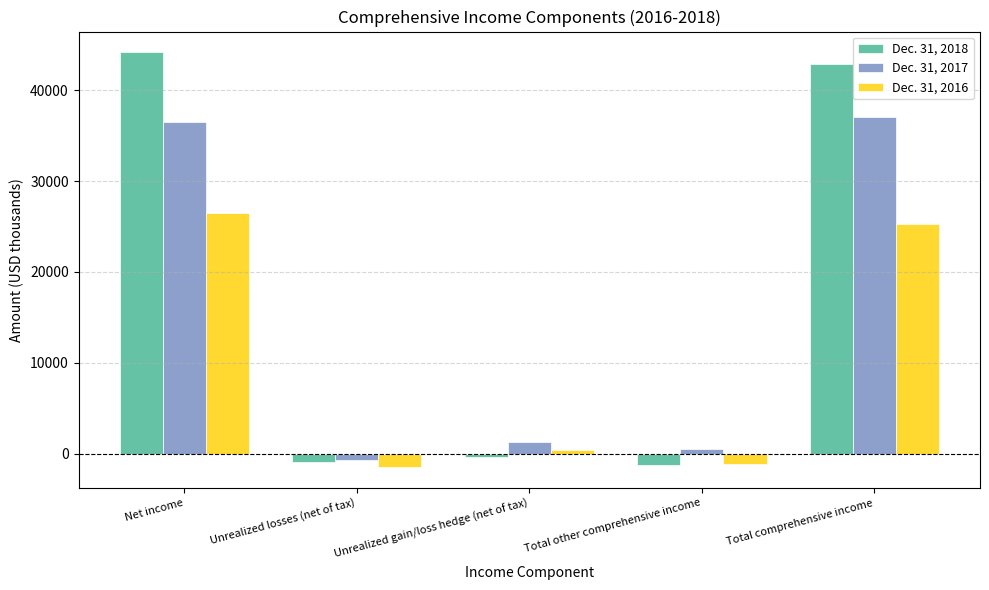

Which series has the largest range (max minus min)?

Dec. 31, 2018